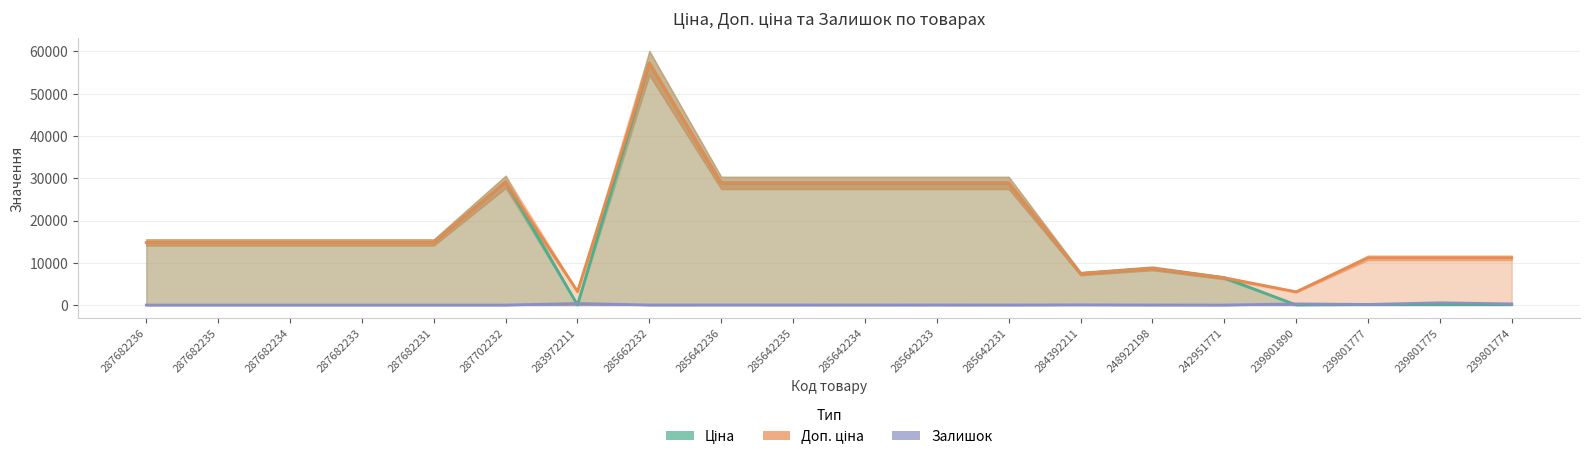

The value of Ціна at 285642231 is 28901.7. True or false?

True